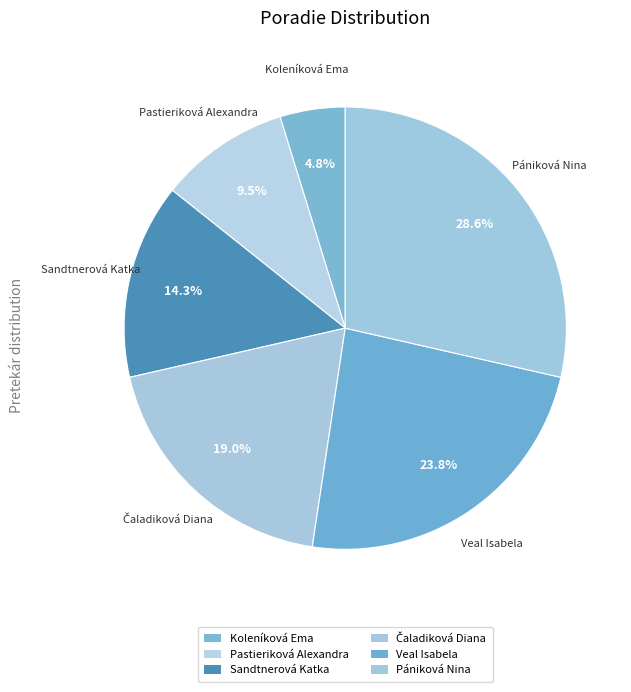

Count the number of slices in the pie.

6